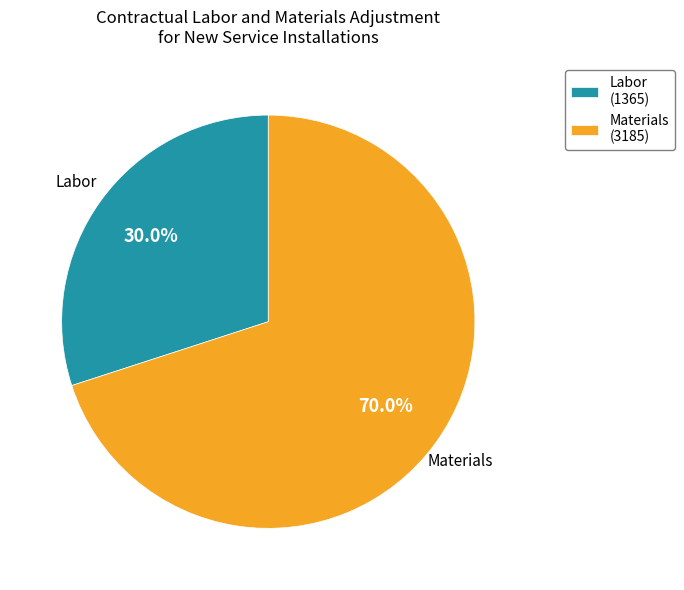

The Materials slice represents 70% of the pie. True or false?

True